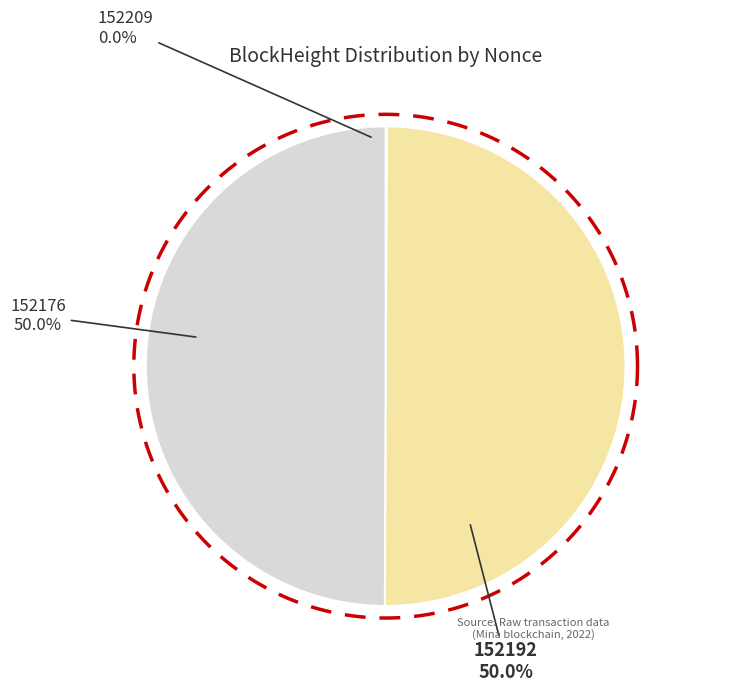

Is the sum of 152192 and 152176 greater than half?

Yes